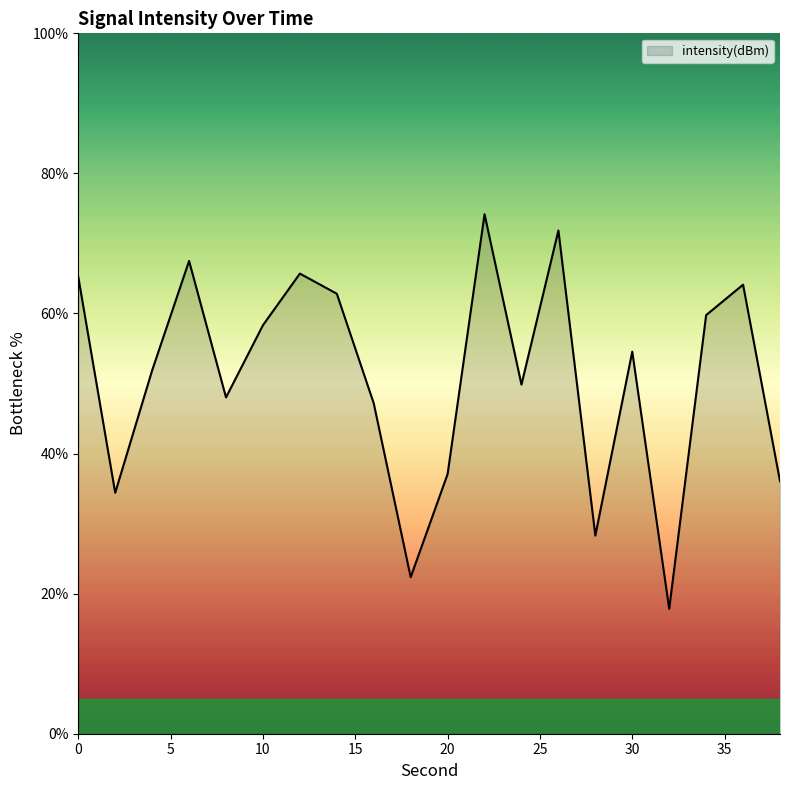

Reading right to left, what are all the values shown in this chart?

36.1	64.1	59.8	17.8	54.6	28.3	71.9	49.8	74.2	37.1	22.4	47.2	62.8	65.7	58.3	48.0	67.5	51.9	34.4	65.2